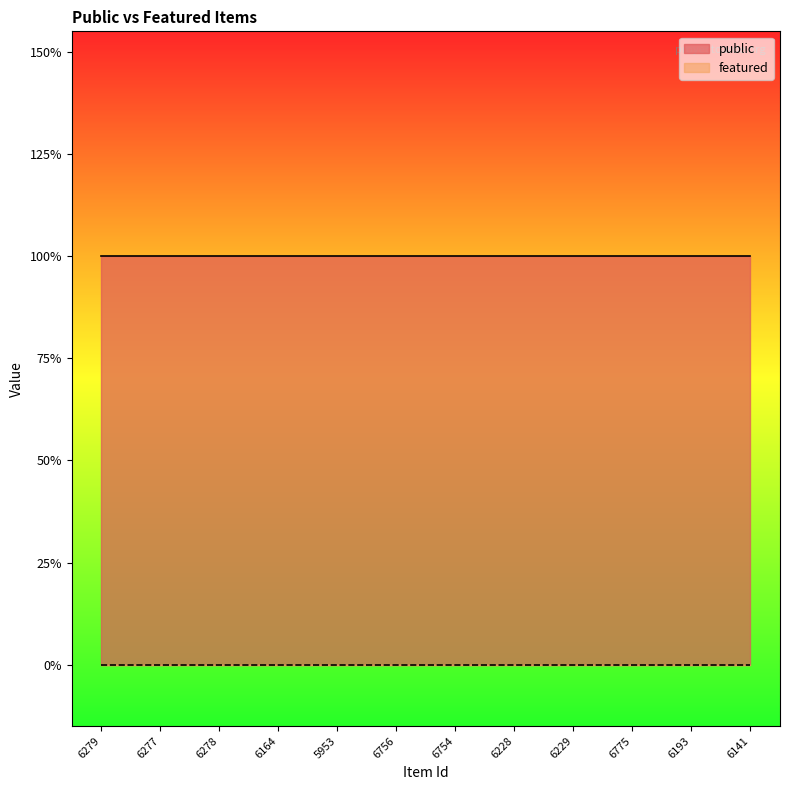

Between 6228 and 6141, which series saw the biggest shift?

public